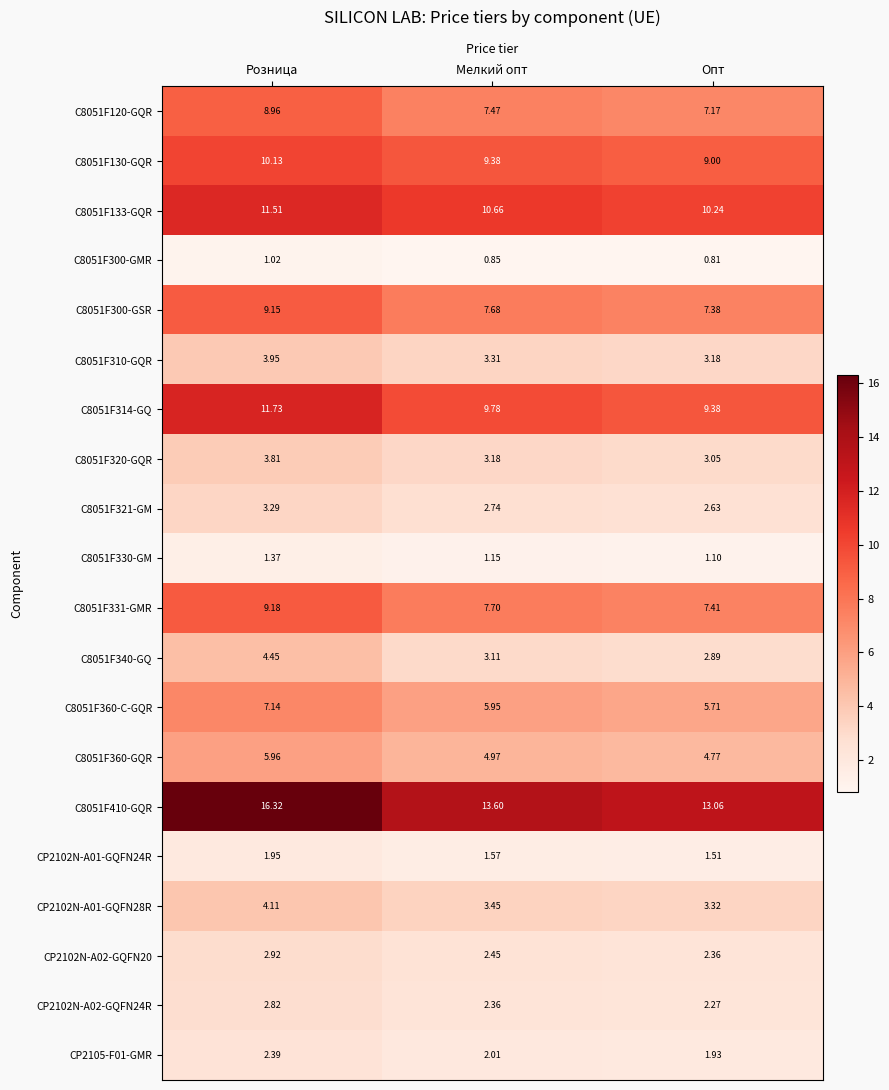

At which category is the sum across all series the highest?

Розница